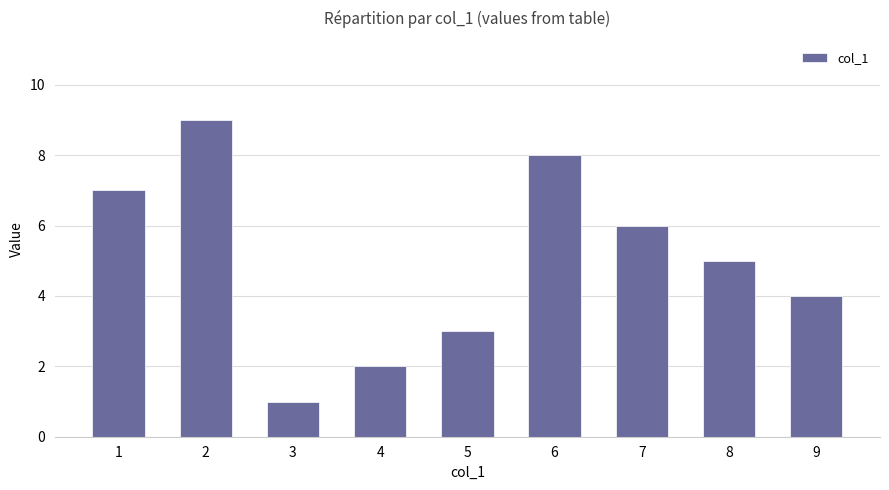

Does the chart contain any negative values?

No